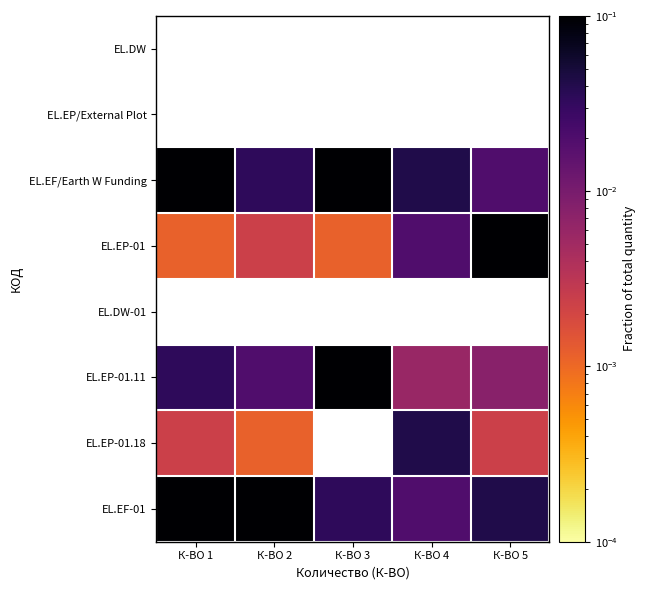

The EL.EP-01 series shows 0.1 at К-ВО 5. True or false?

False